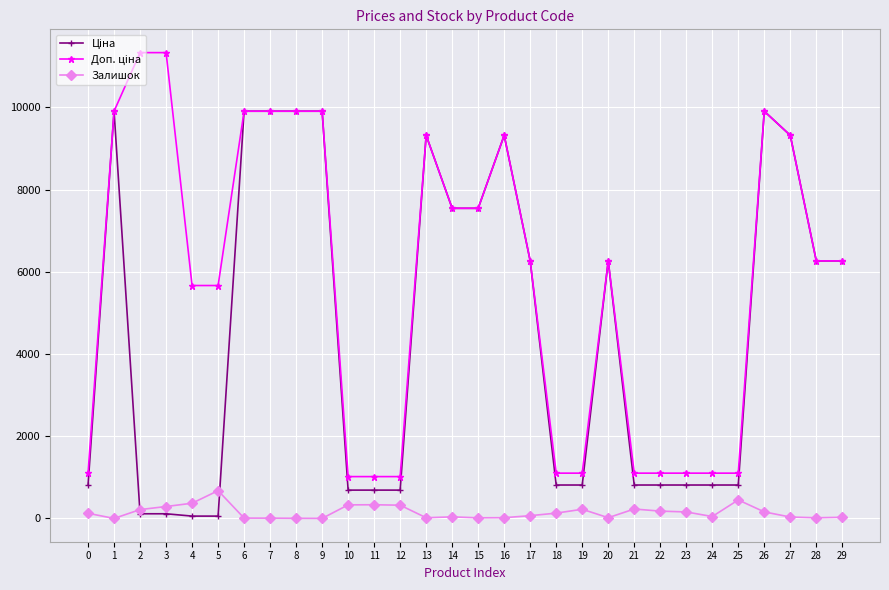

True or false: Залишок has more than 1 interior local peaks.

True